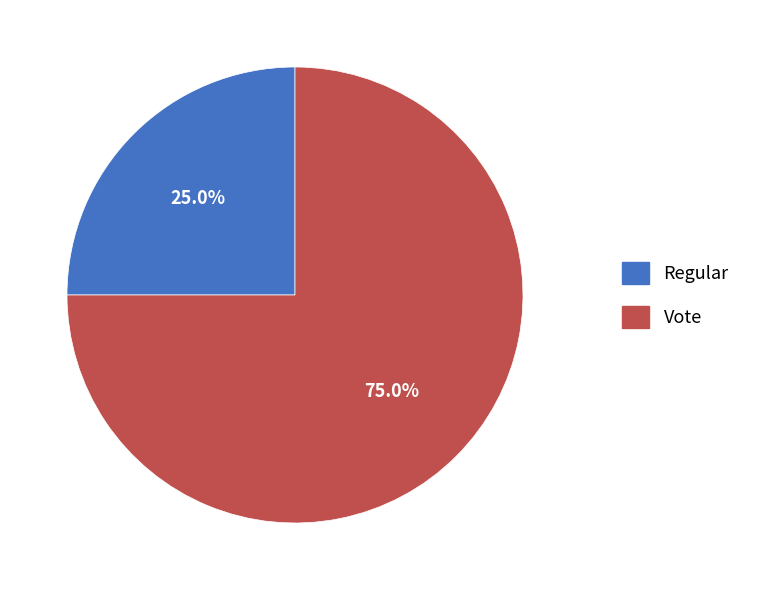

Is there any slice that represents more than half of the pie?

Yes